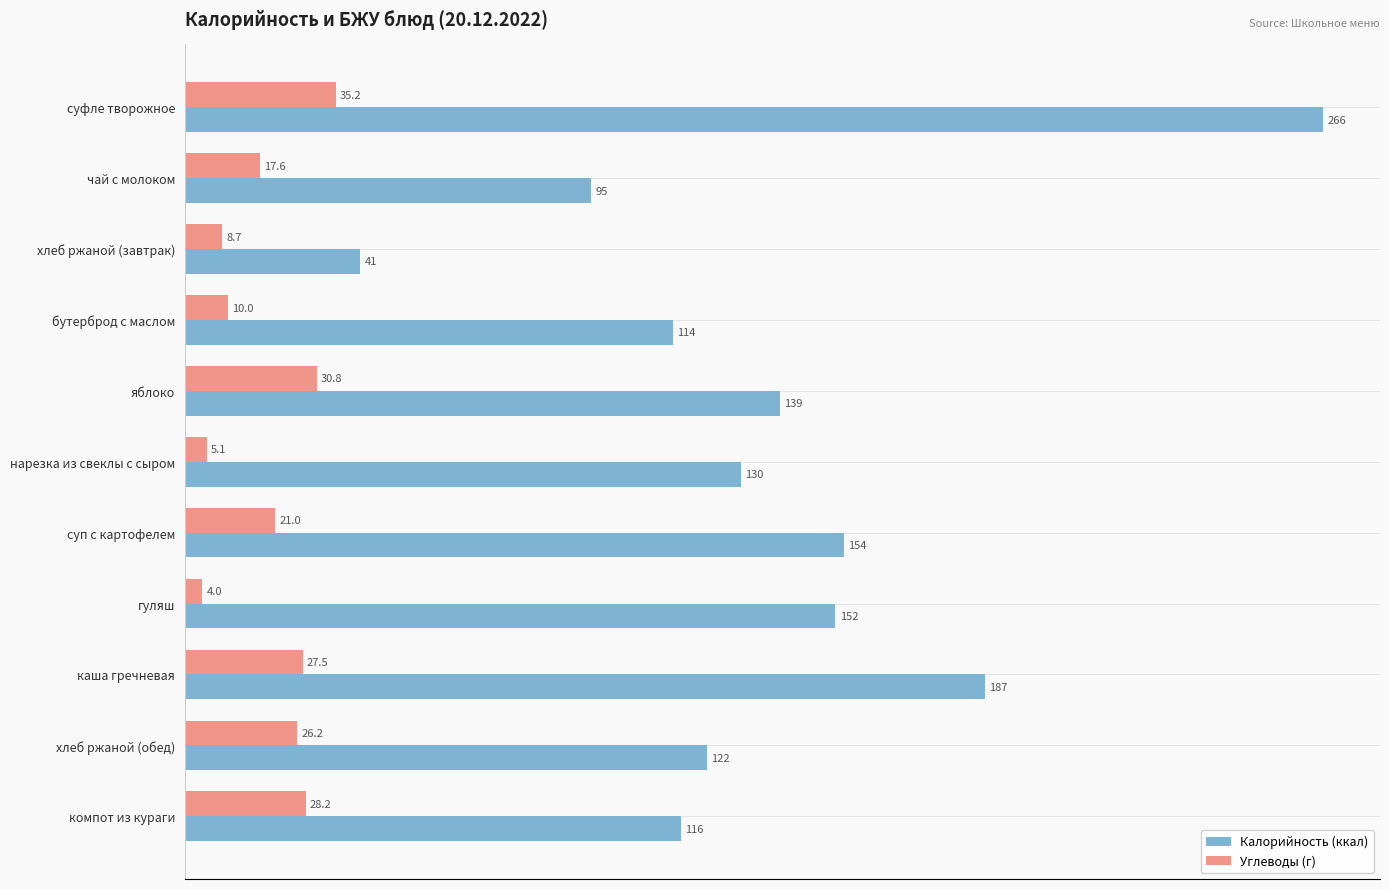

Between нарезка из свеклы с сыром and гуляш, which series saw the biggest shift?

Калорийность (ккал)